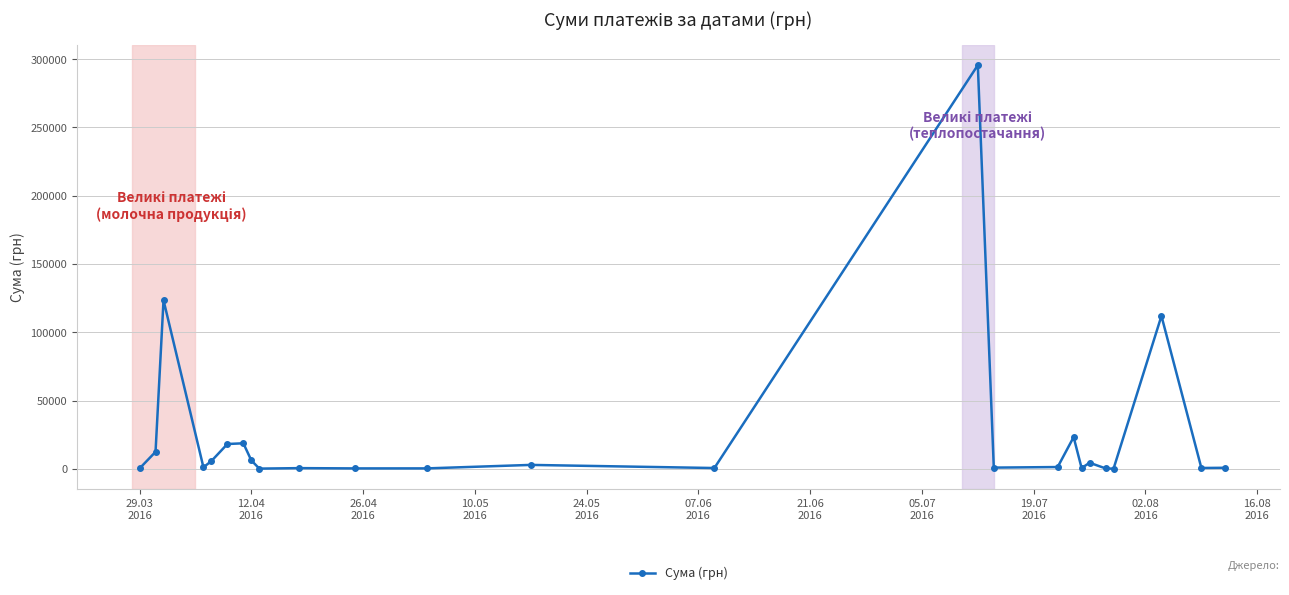

What is the maximum value shown in the chart?

295638.6